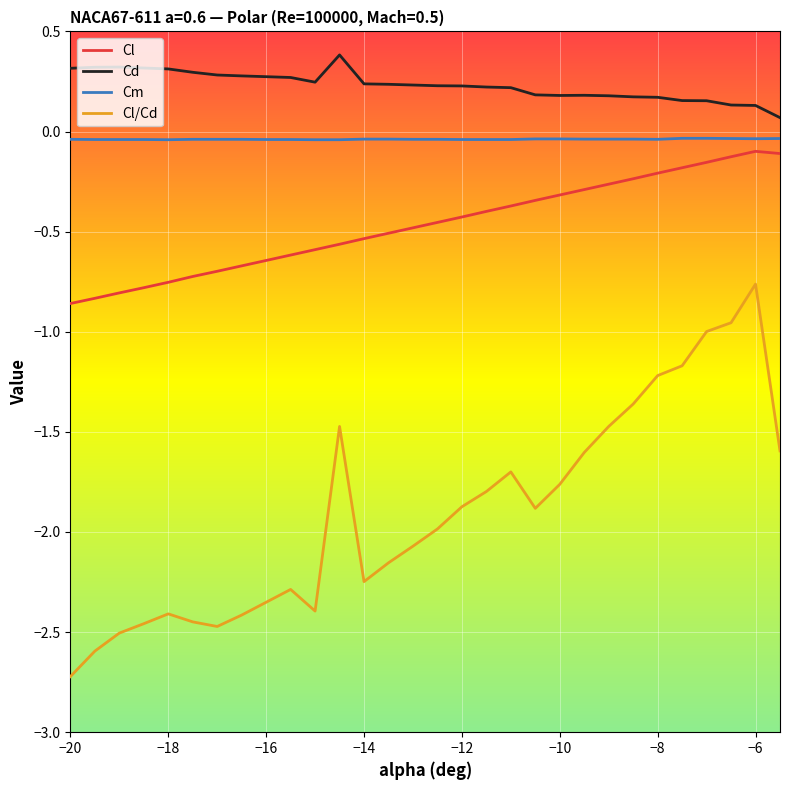

True or false: Cm and Cd intersect in this chart.

False